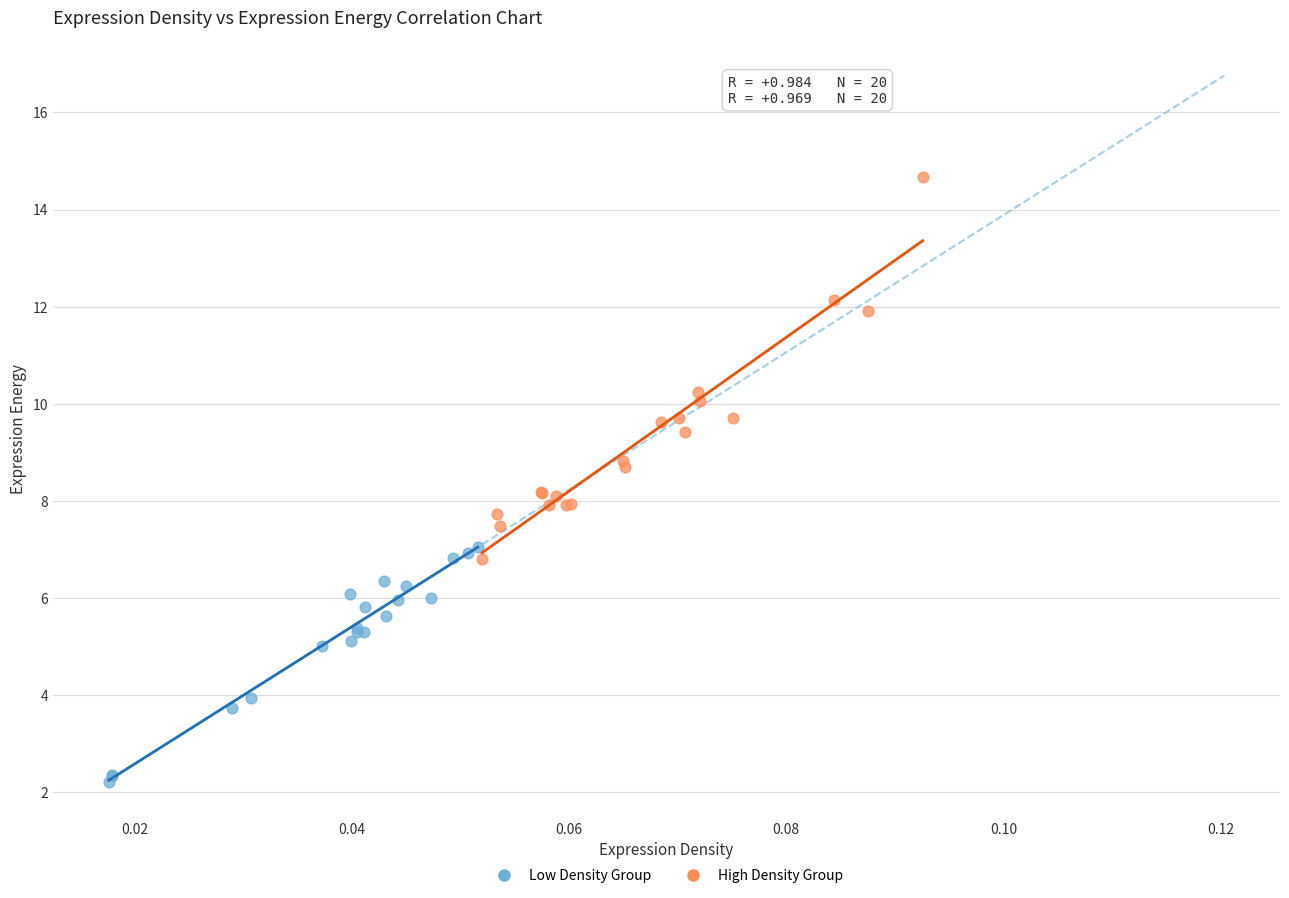

What are all the series names shown in the legend?

Low Density Group, High Density Group